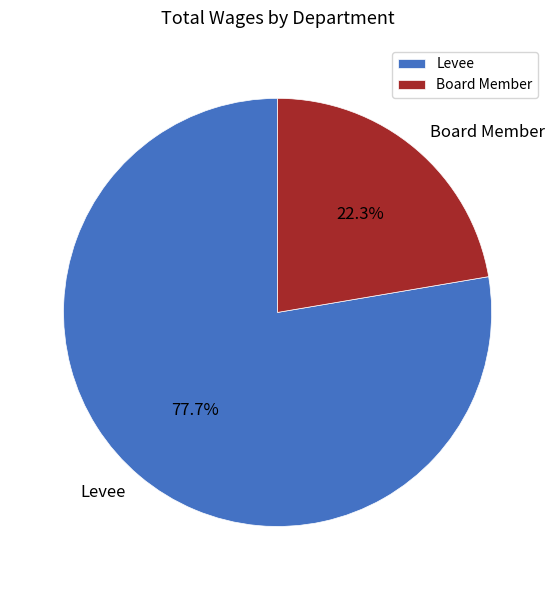

Combined, what portion of the pie is Levee and Board Member?

100.0%